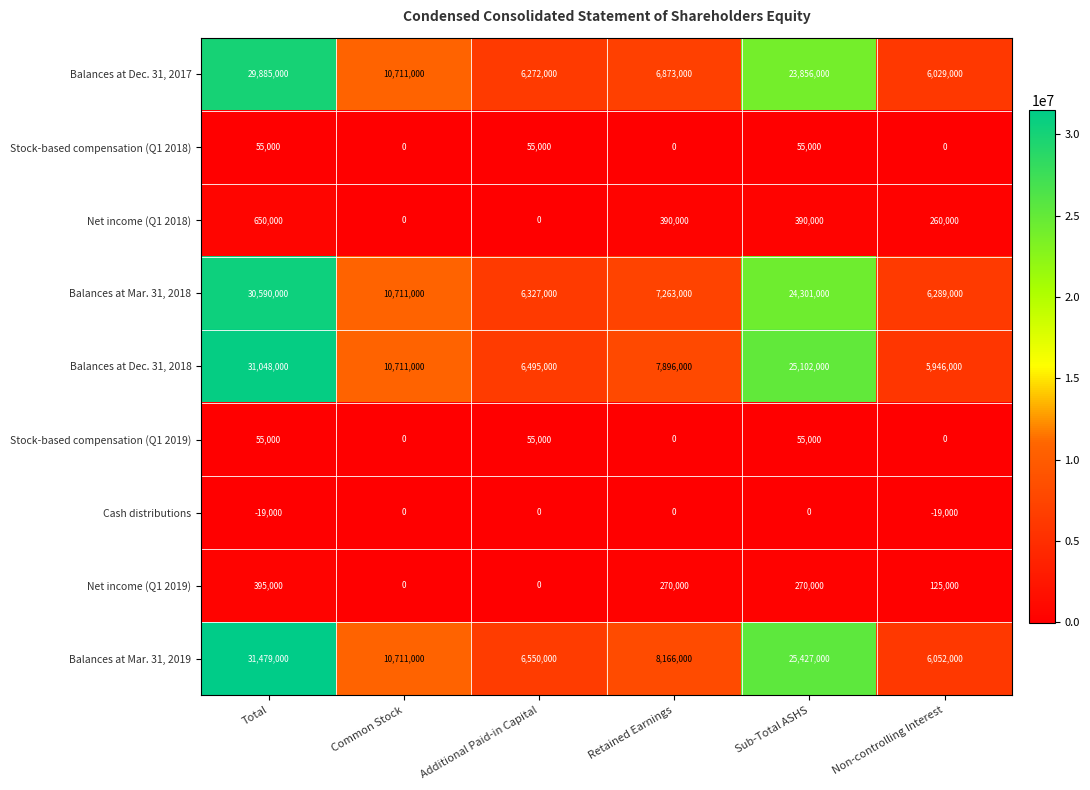

Which series has the largest total across all categories?

Balances at Mar. 31, 2019